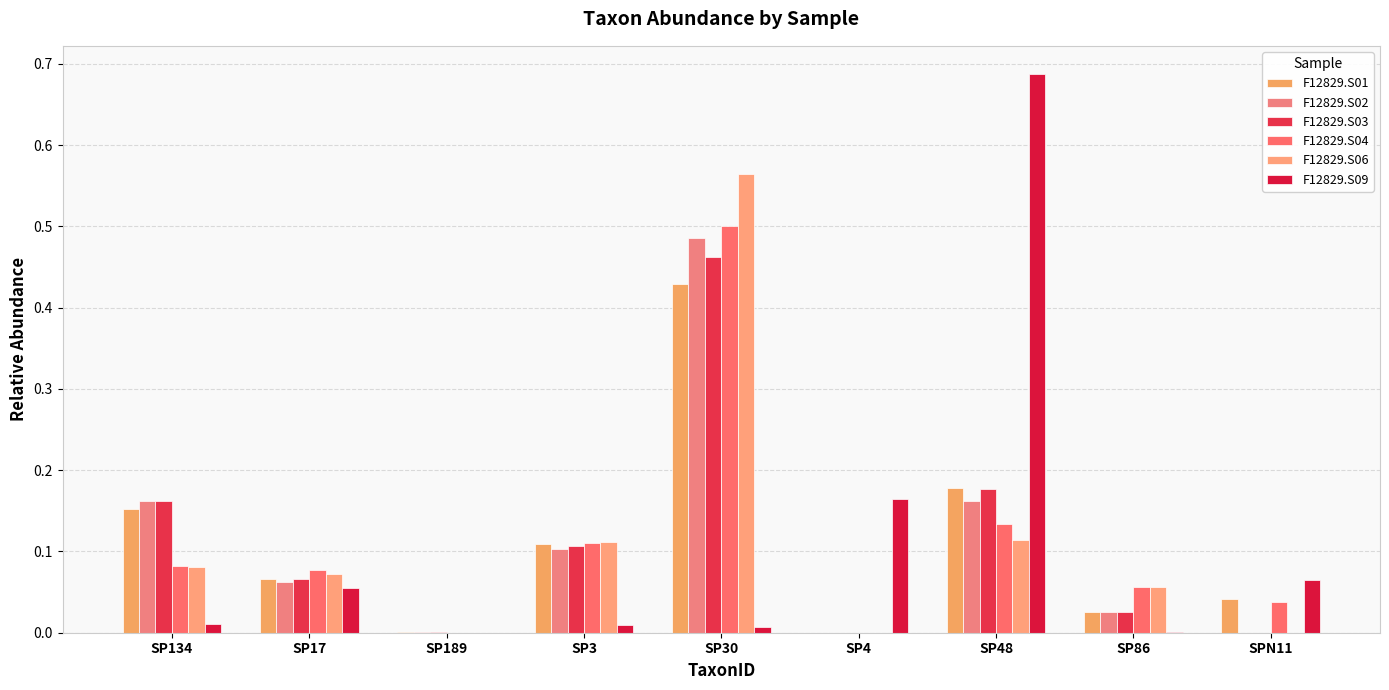

Is it true that F12829.S06 equals 0.1 at SP17?

True